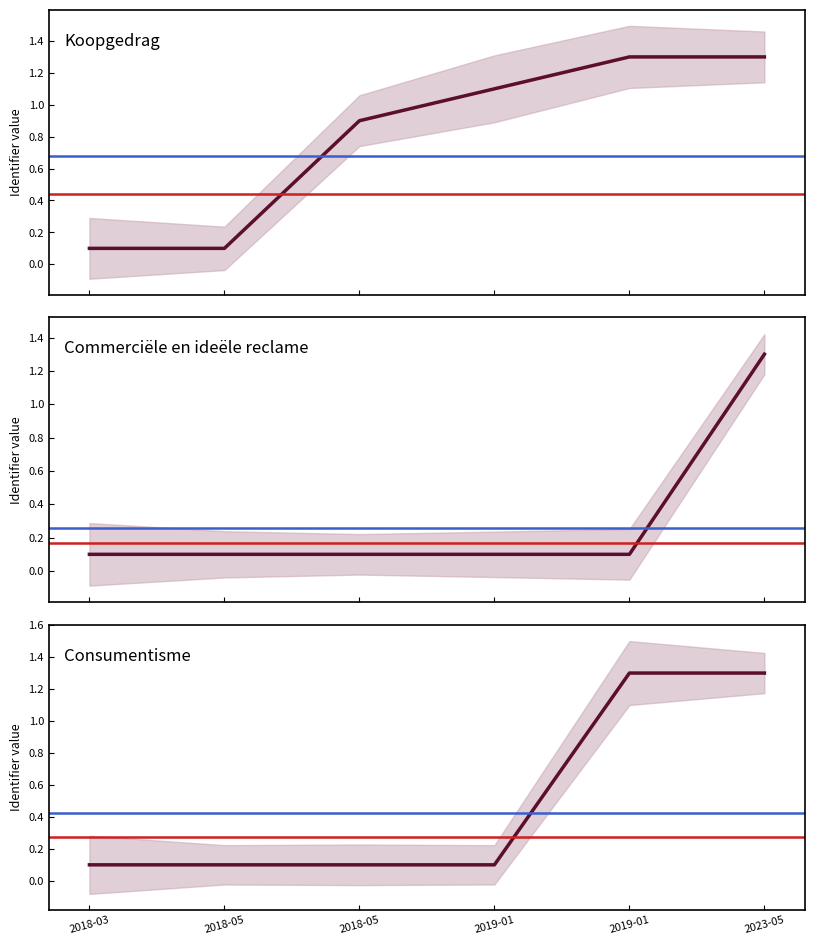

True or false: Commerciële en ideële reclame has a value of 0.9 at 2023-05-01.

False